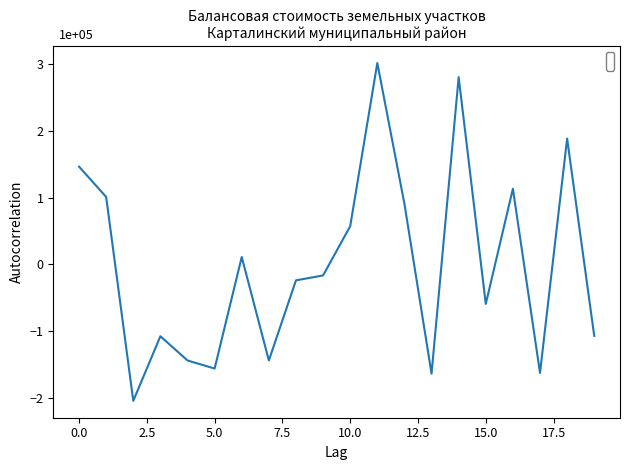

What is the greatest value displayed?

3.0